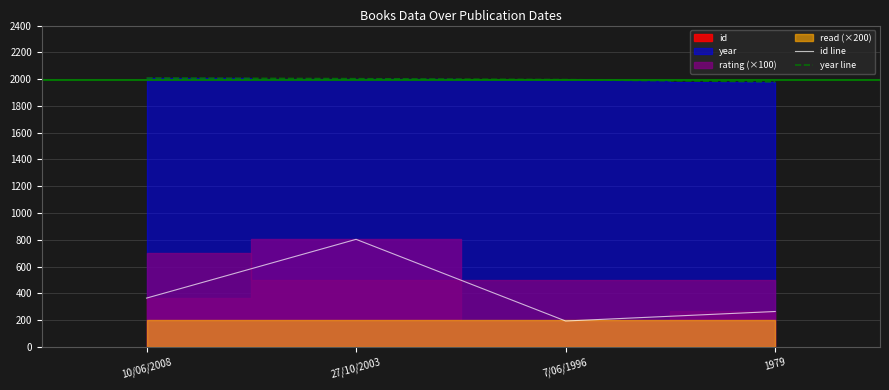

Is it true that id line equals 364 at 10/06/2008?

True